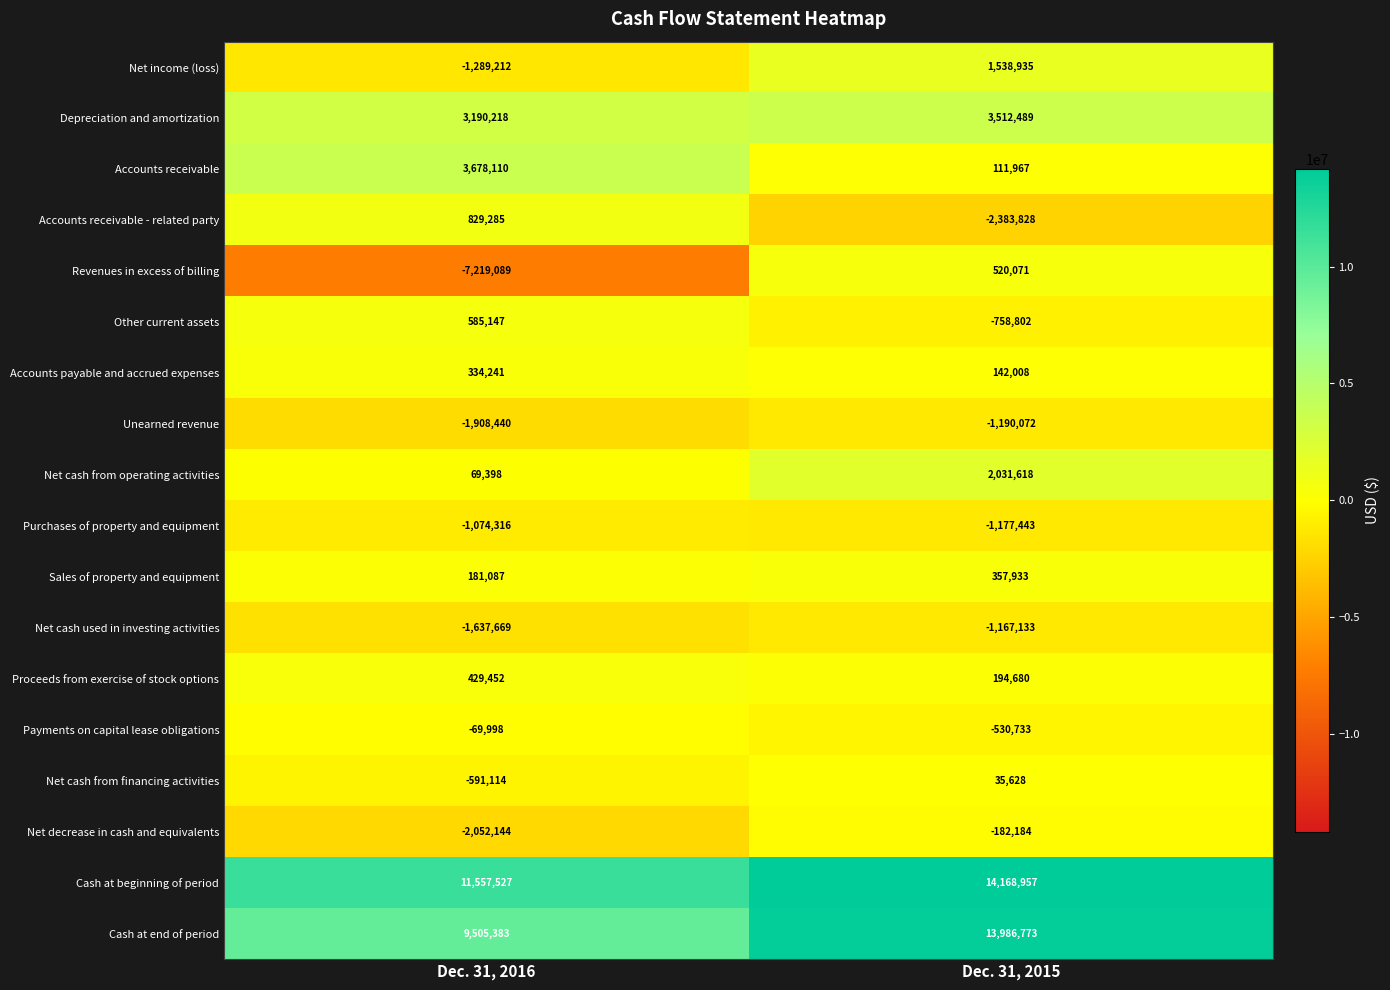

Which category has the lowest value across all series?

Dec. 31, 2016